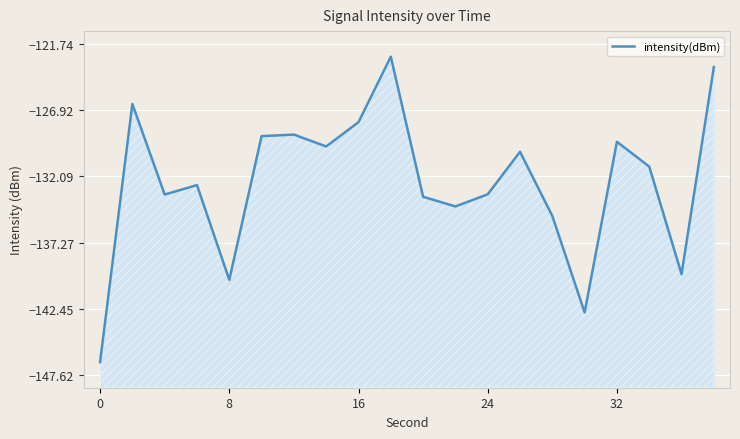

True or false: the data has more than 1 interior local peaks.

True